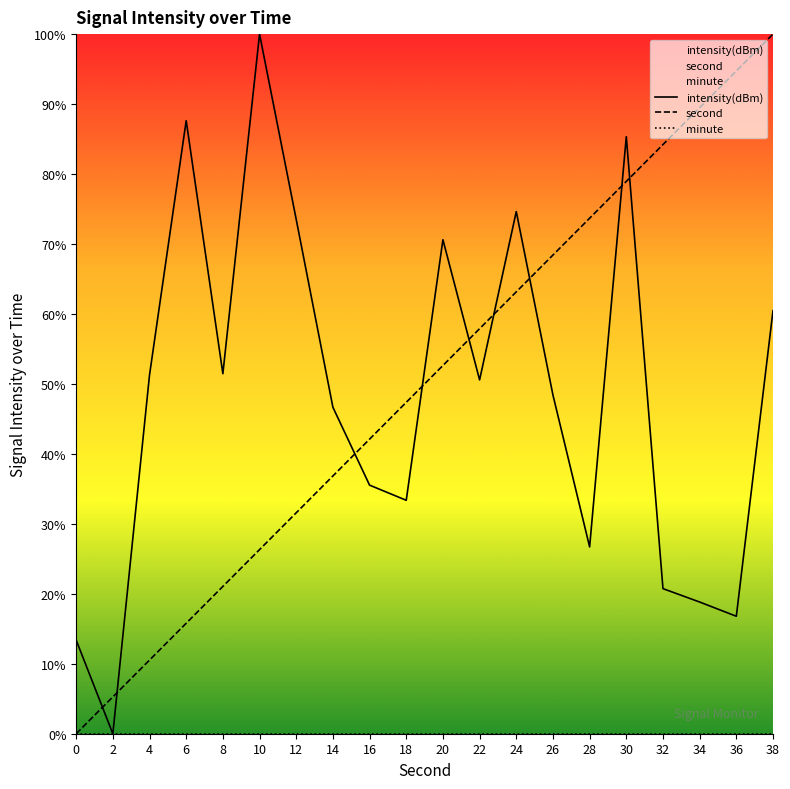

What is the total value across all series at 18?

80.7